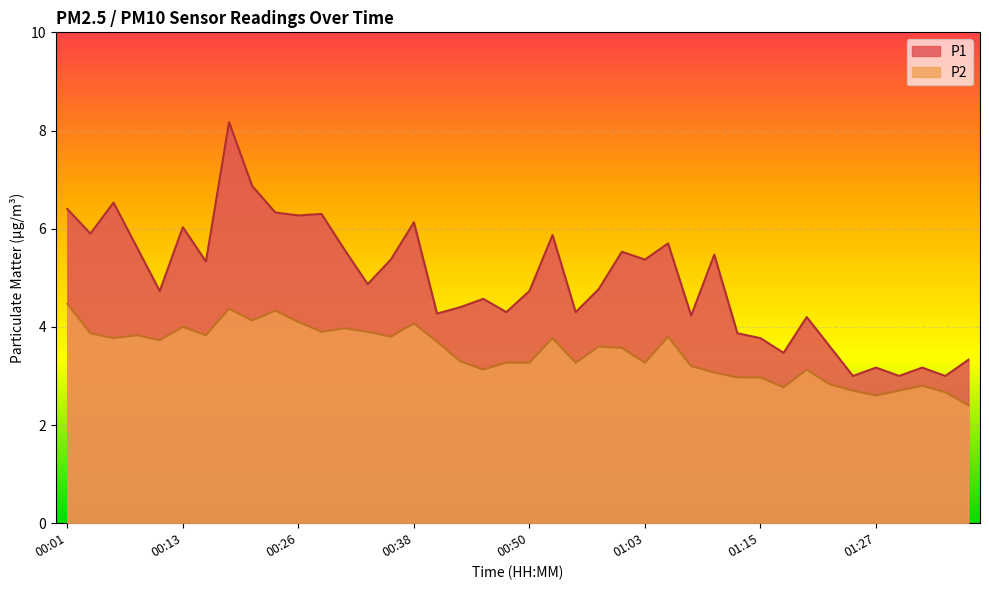

How many interior local valleys does the P2 series have?

11